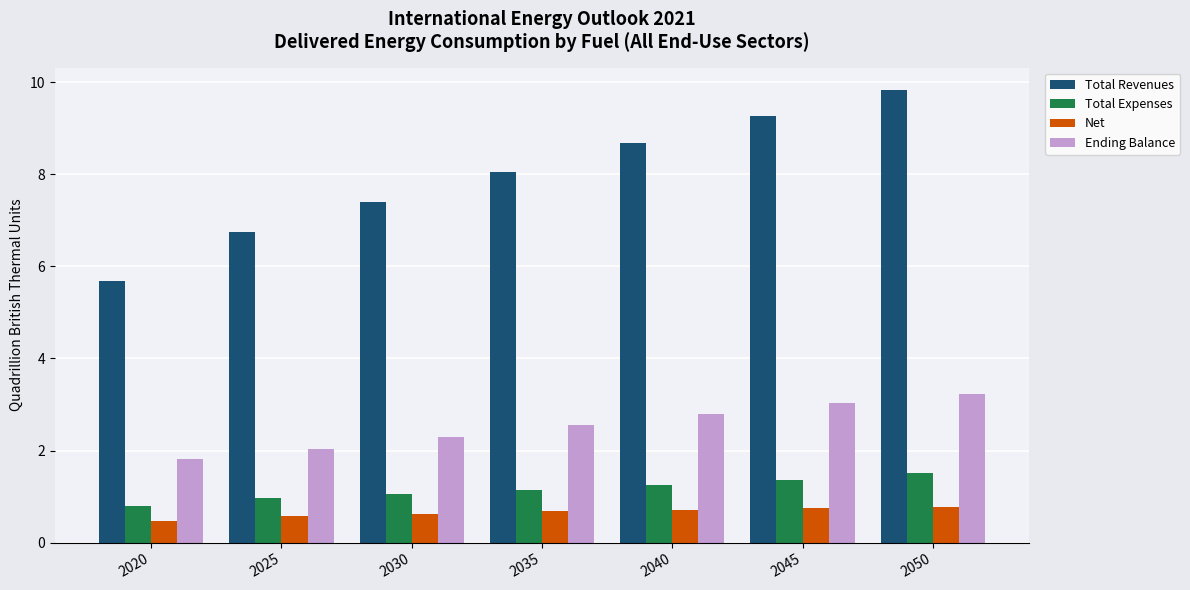

How many categories are shown in the chart?

7